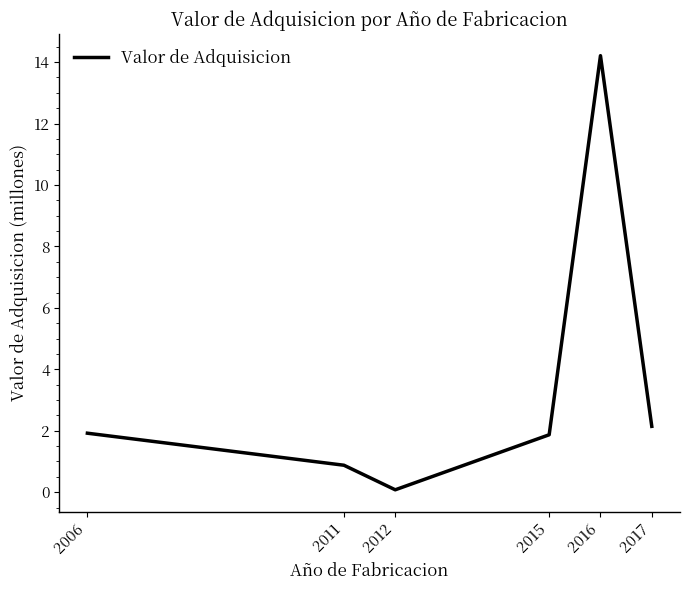

How many lines are shown in the chart?

1